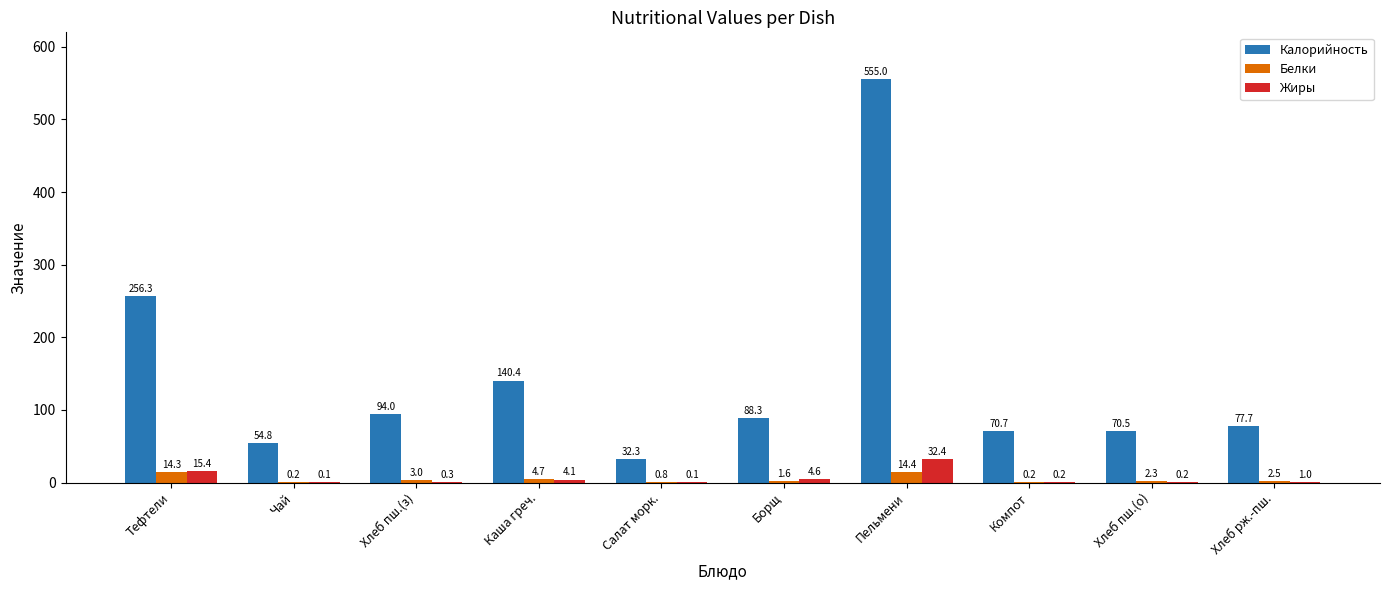

At which label does Жиры reach its peak?

Пельмени